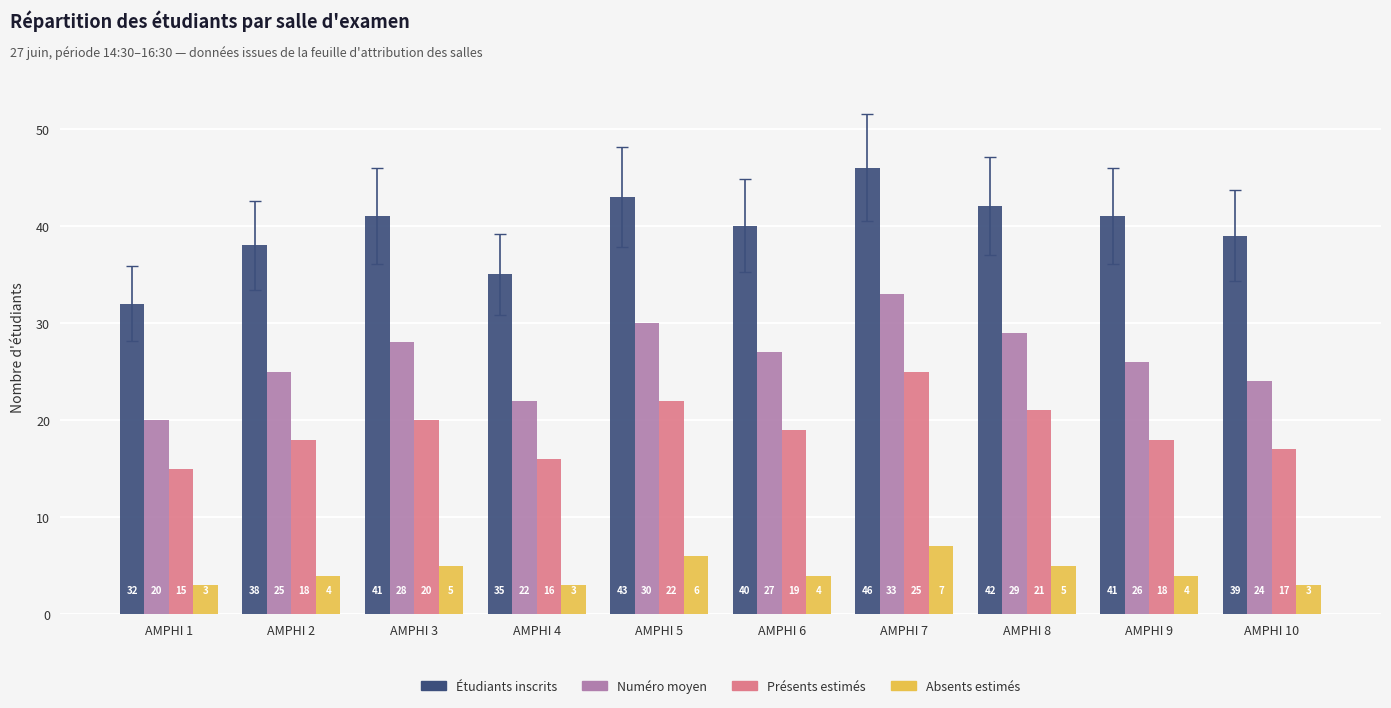

Reading right to left, extract all data points from this chart.

Étudiants inscrits: 39	41	42	46	40	43	35	41	38	32
Numéro moyen: 24	26	29	33	27	30	22	28	25	20
Présents estimés: 17	18	21	25	19	22	16	20	18	15
Absents estimés: 3	4	5	7	4	6	3	5	4	3